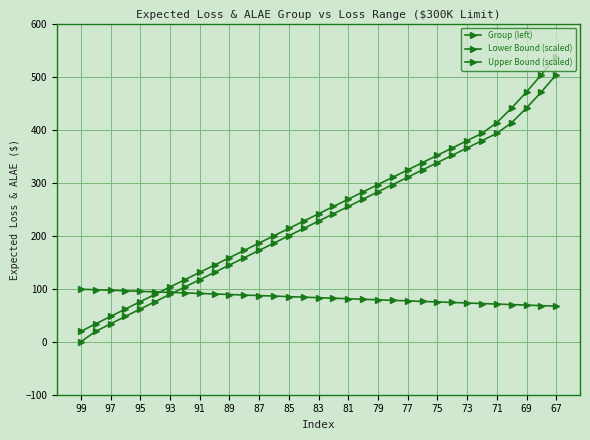

How many series are shown in this chart?

3